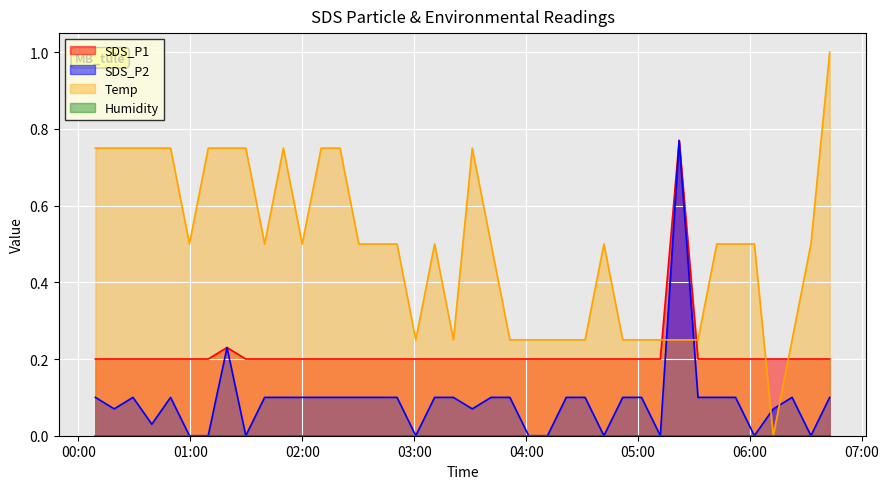

Which series ends up on top after the final intersection of SDS_P2 and Temp?

Temp